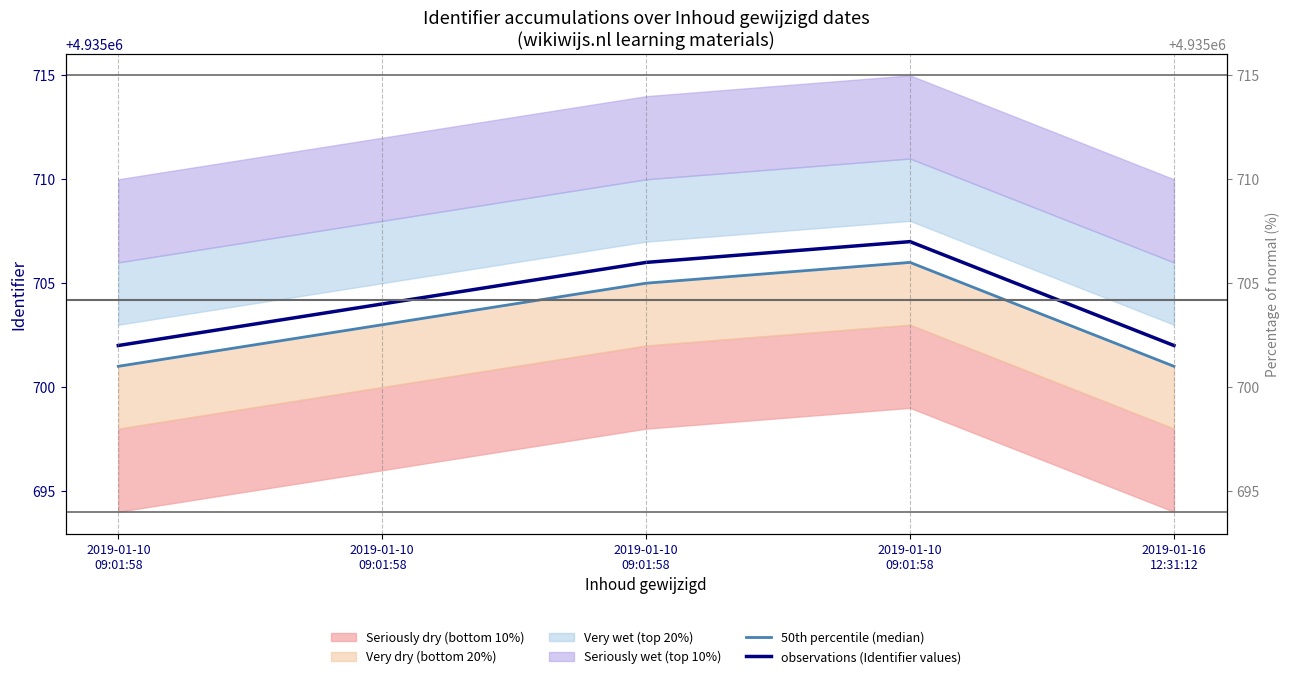

Which has a higher value, 2019-01-10
09:01:58 or 2019-01-10
09:01:58?

2019-01-10
09:01:58